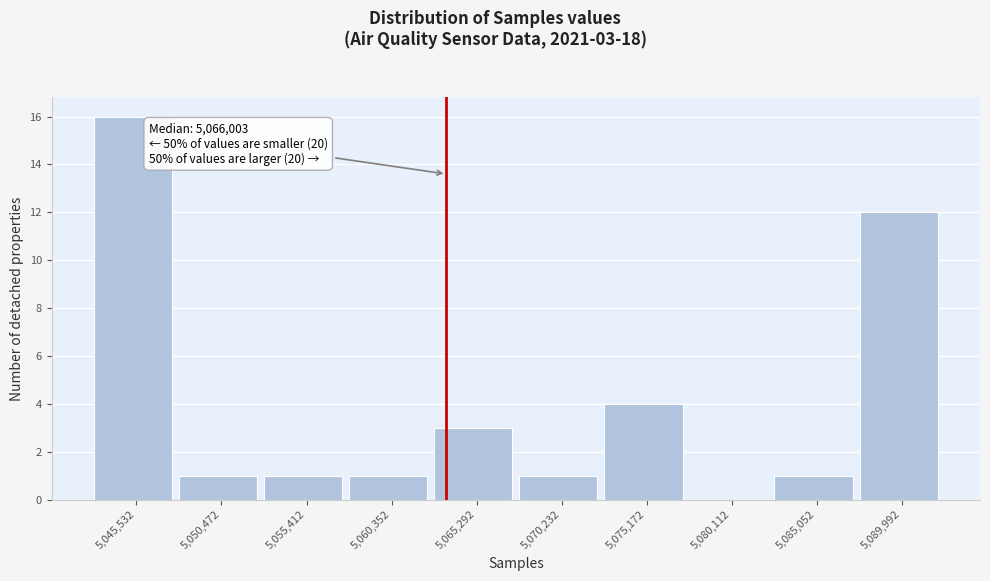

Reading left to right, what are all the values shown in this chart?

5,045,532=16	5,050,472=1	5,055,412=1	5,060,352=1	5,065,292=3	5,070,232=1	5,075,172=4	5,080,112=0	5,085,052=1	5,089,992=12